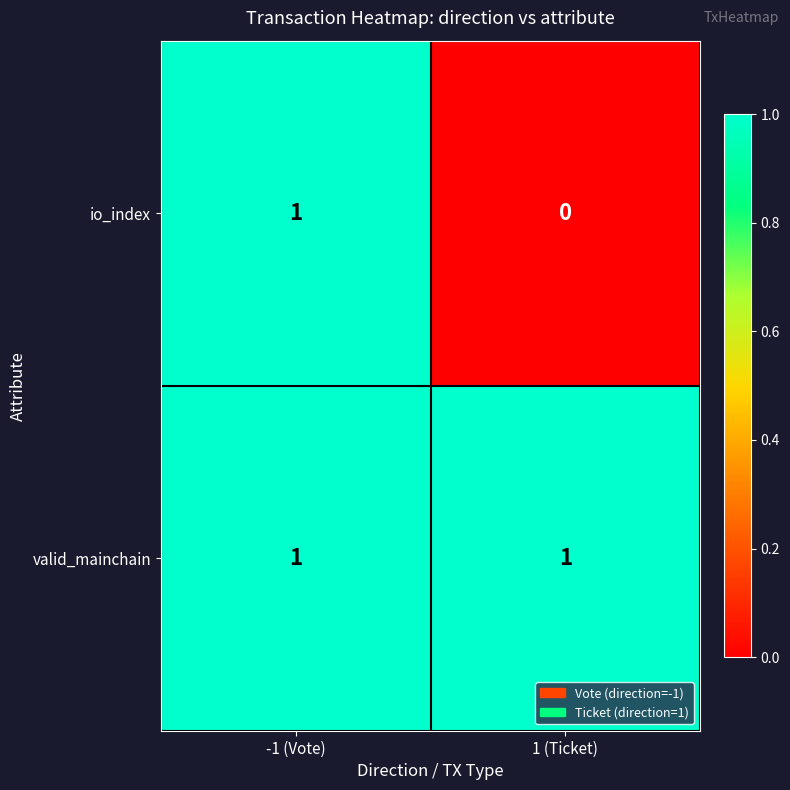

Where is io_index nearest to the value 0?

1 (Ticket)